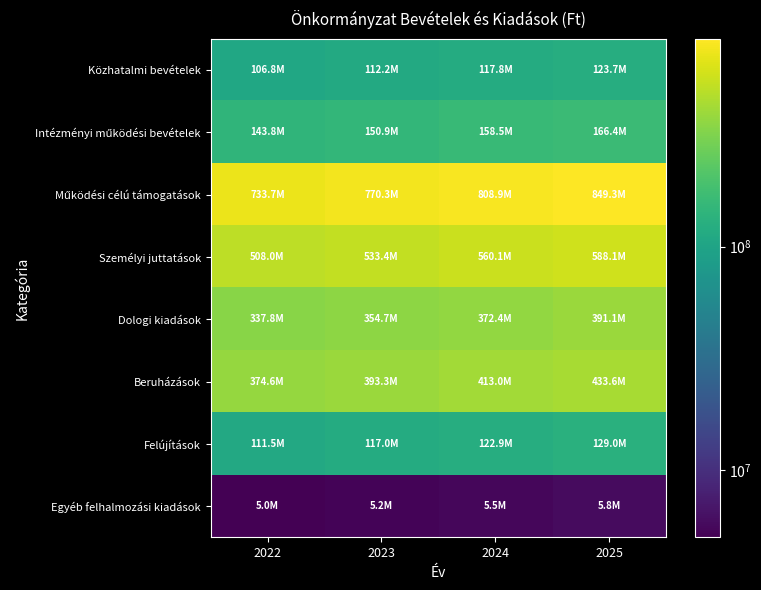

At how many categories does at least one series exceed 519881442?

4